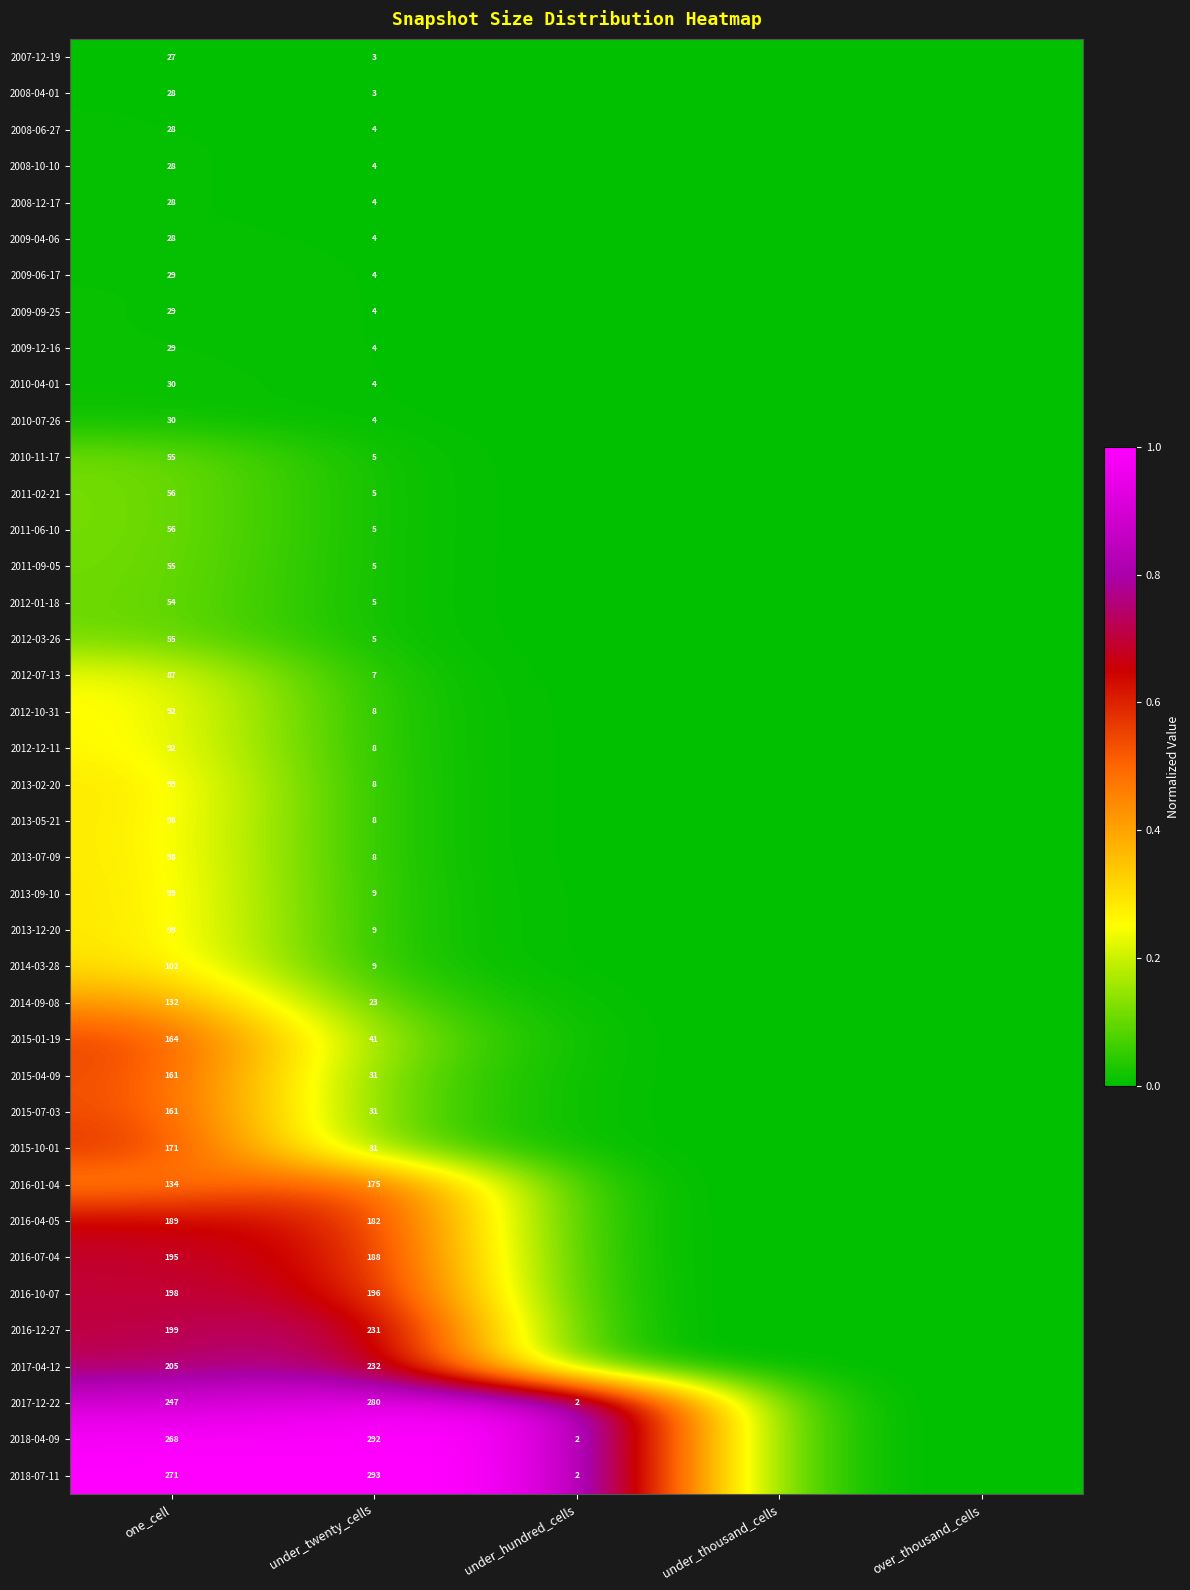

Is it true that 2016-01-04 equals 175 at under_twenty_cells?

True